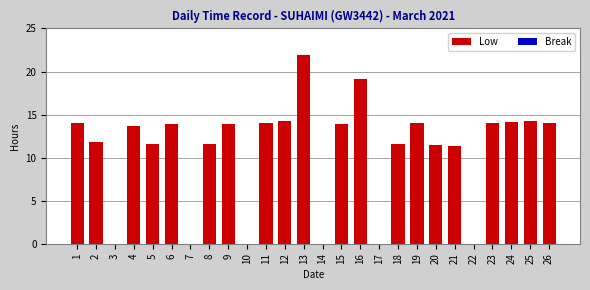

Between 22 and 24, which is larger?

24